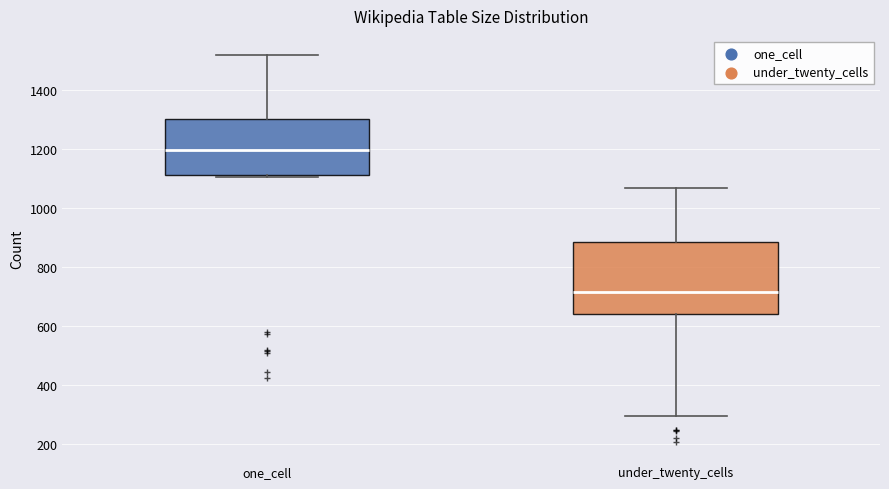

Reading left to right, read every box against the y-axis: the position of its median line, the range the box covers, and the ends of its whiskers. The values are not printed on the chart, so give them approximately, as read against the axis.

one_cell: median 1200, box 1120 to 1300, whiskers 1100 to 1520
under_twenty_cells: median 720, box 640 to 880, whiskers 300 to 1060